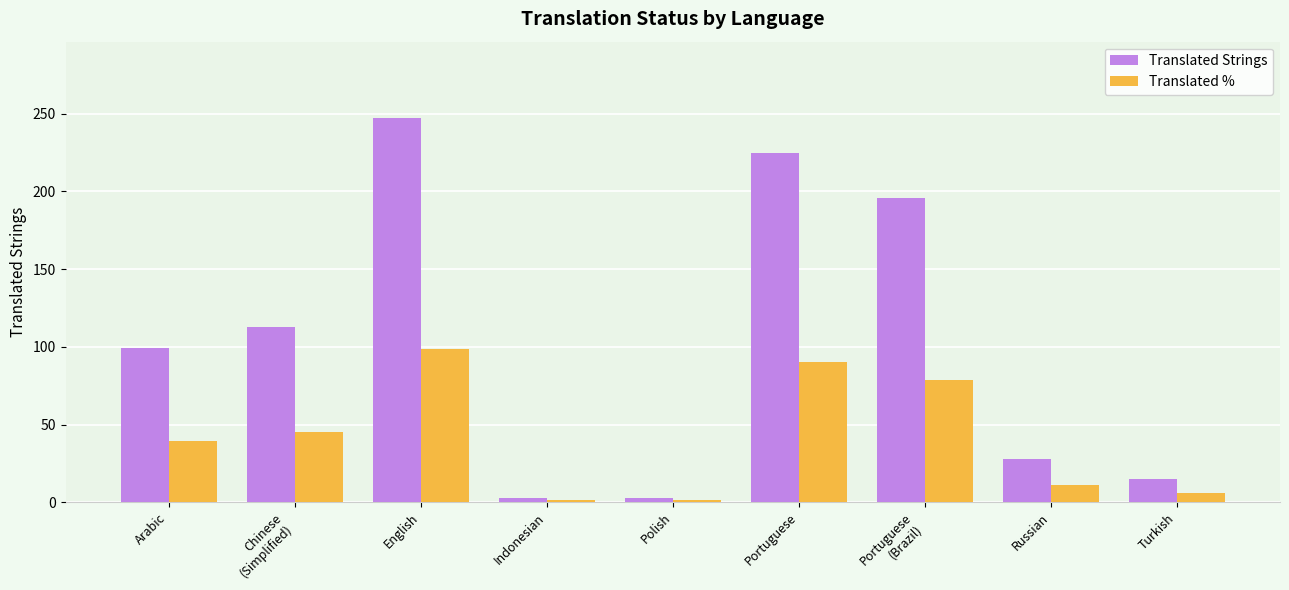

What is the label of the 8th bar from the right?

Chinese
(Simplified)